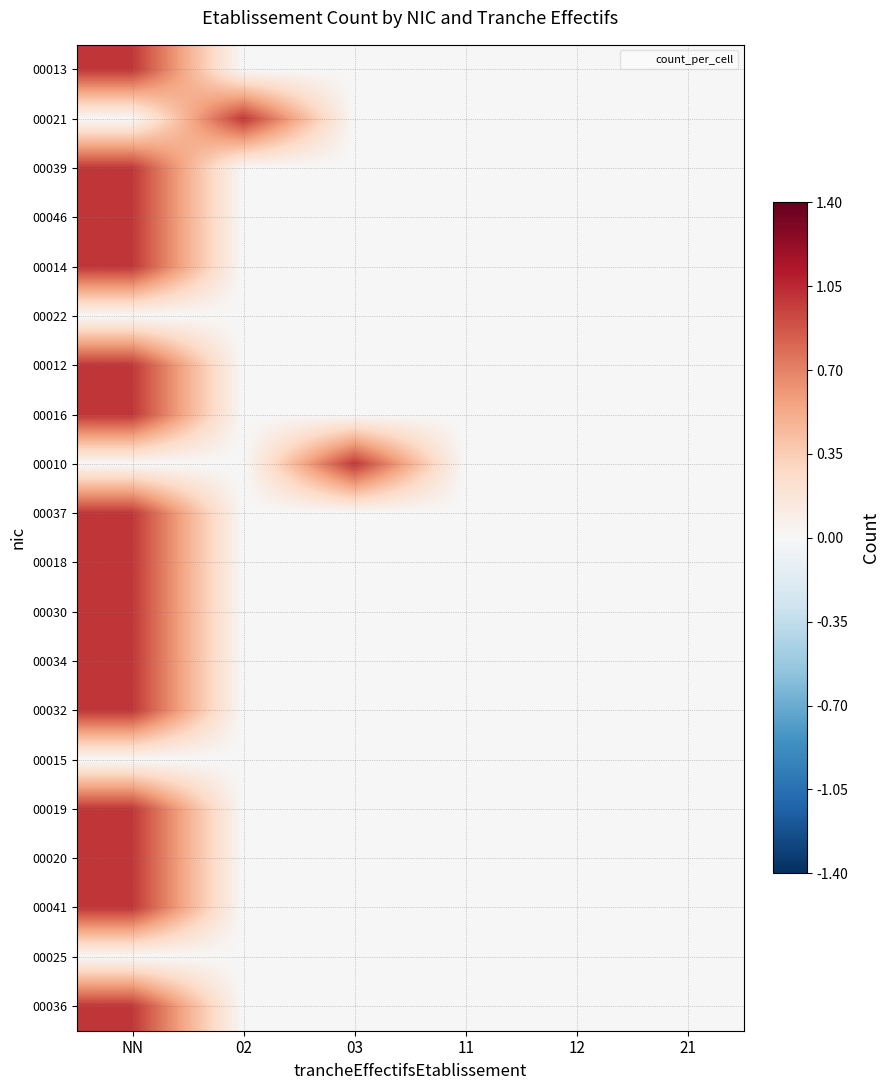

Between 02 and 21, which is larger?

02